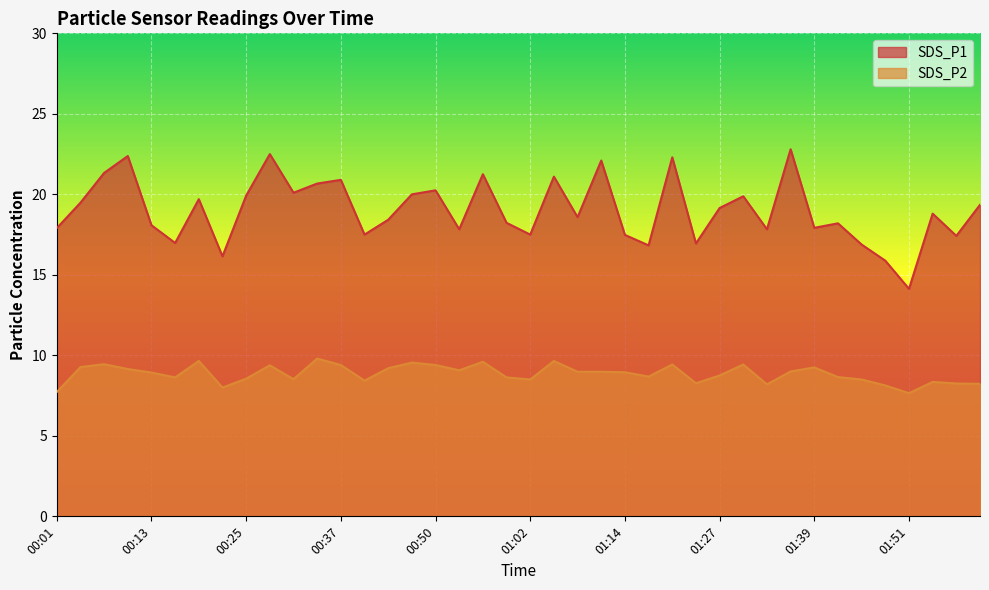

The value of SDS_P2 at 00:13 is 8.9. True or false?

True